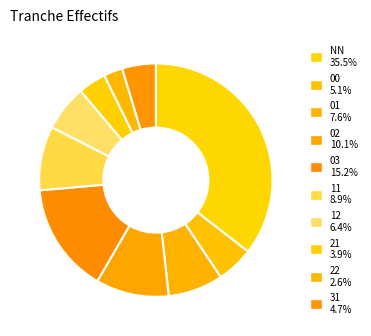

How many segments does this pie chart have?

10